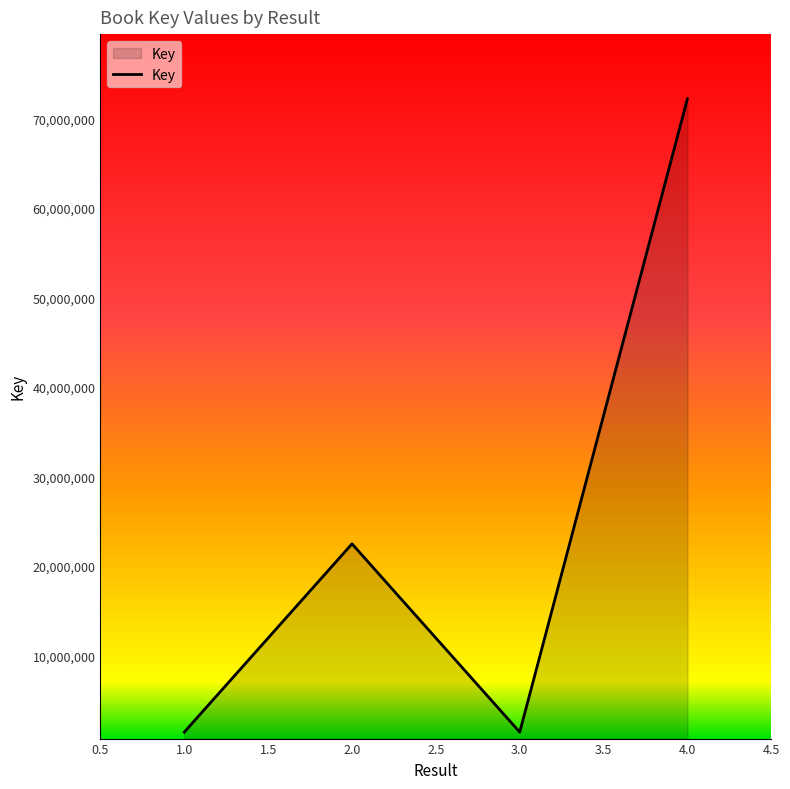

Does the chart have visible grid lines?

No